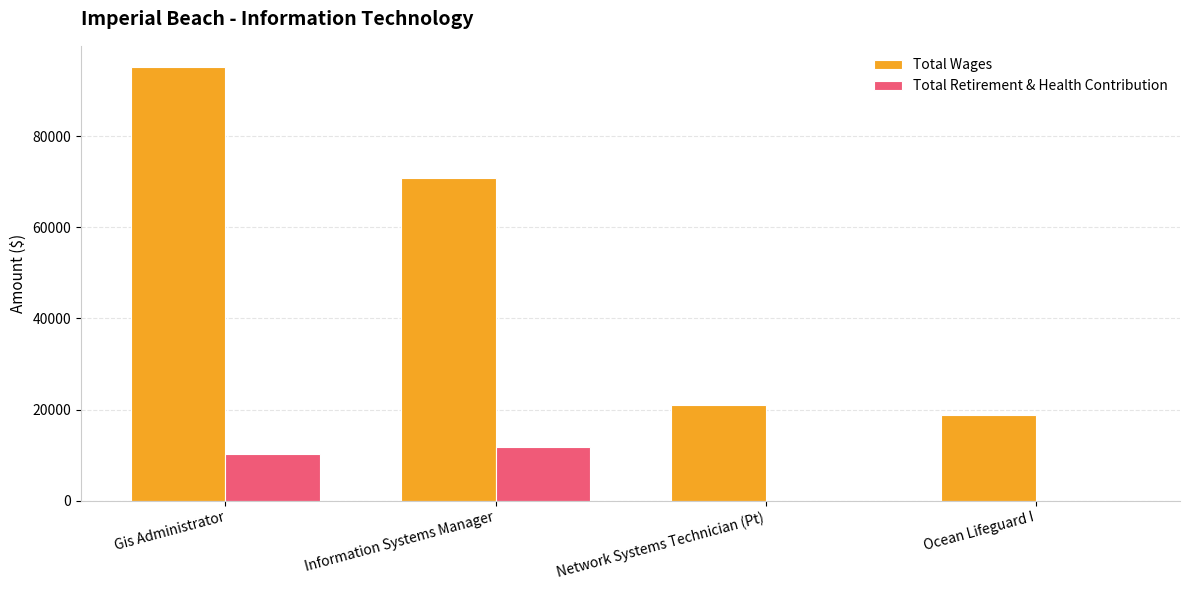

What is the maximum value shown in the chart?

95069